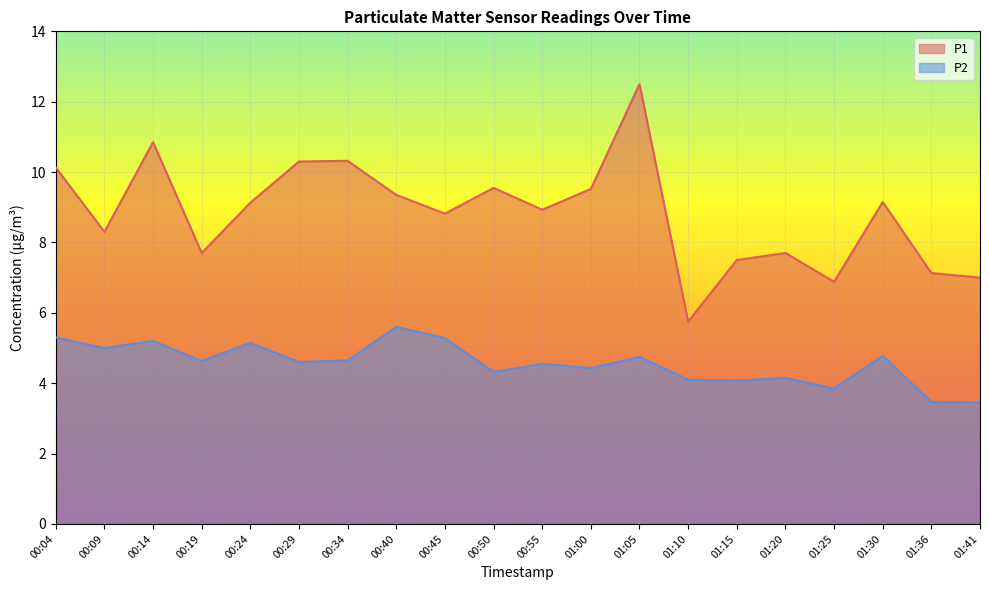

Which series has the largest range (max minus min)?

P1